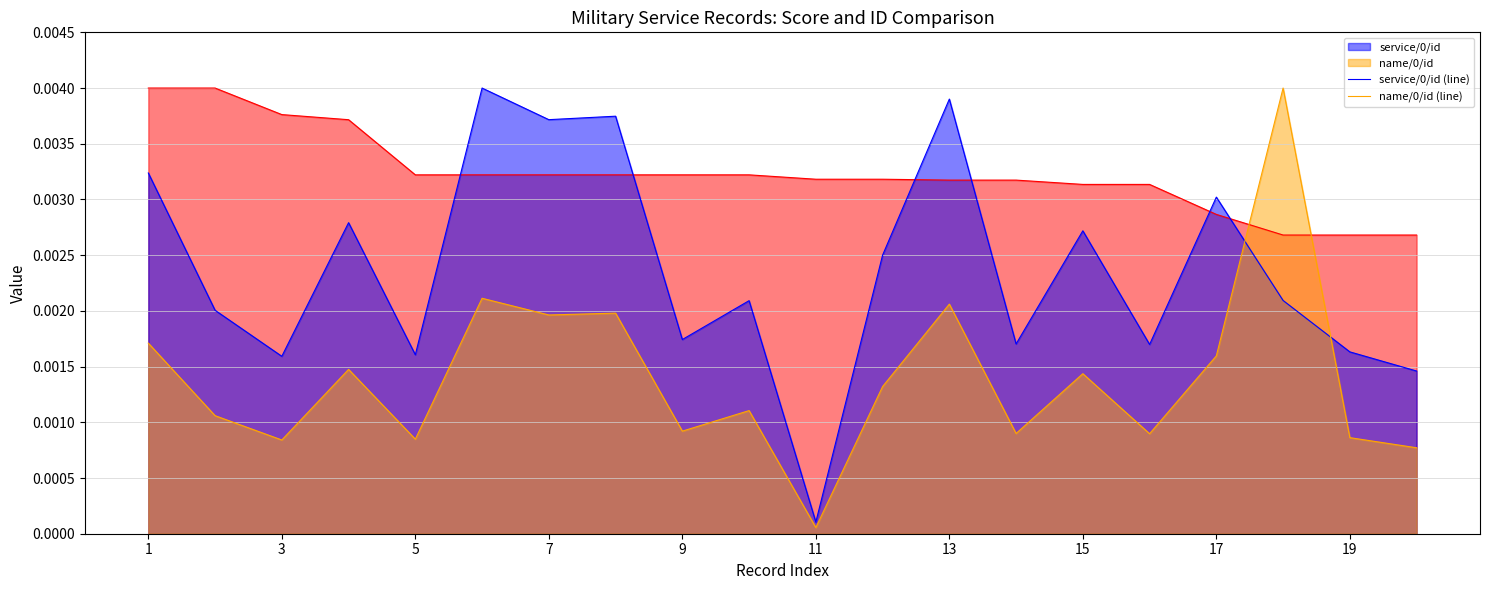

Where is name/0/id (line) nearest to the value 0?

11